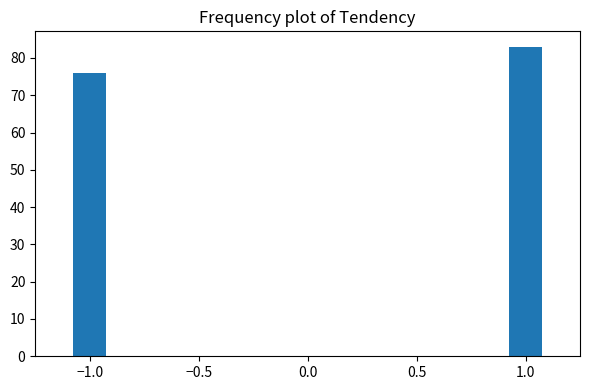

Reading left to right, transcribe all the data shown in this chart.

−1.0=76	0.0=0	1.0=83